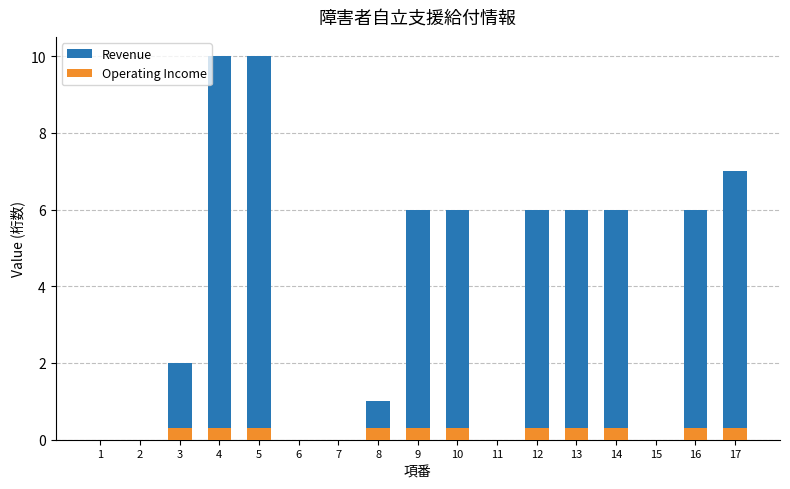

Which series has the widest spread of values?

Revenue